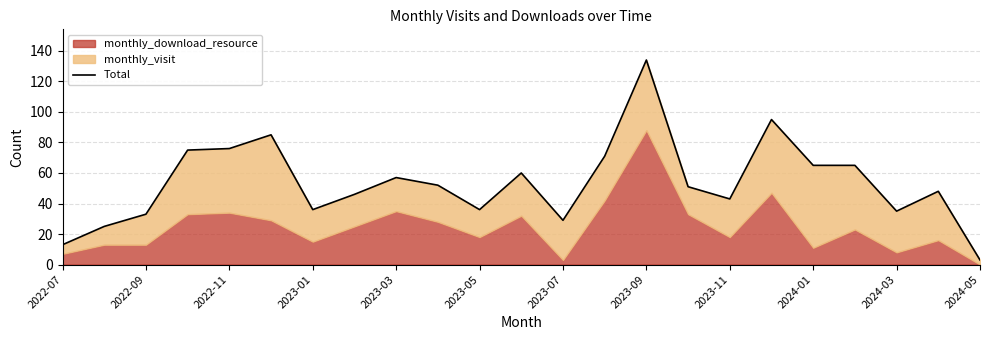

Reading left to right, transcribe all the data shown in this chart.

13	25	33	75	76	85	36	46	57	52	36	60	29	71	134	51	43	95	65	65	35	48	3